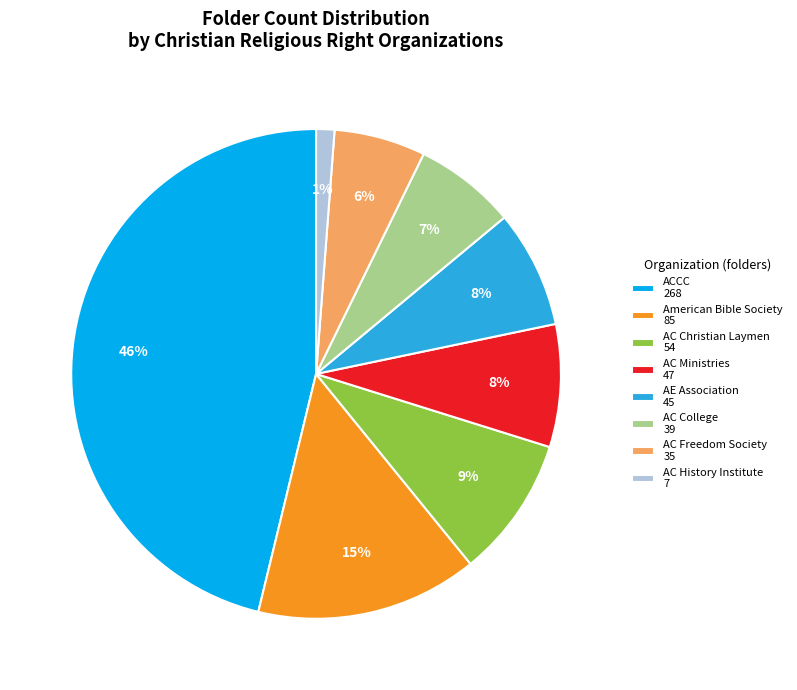

Which slice is the smallest?

AC History Institute 7